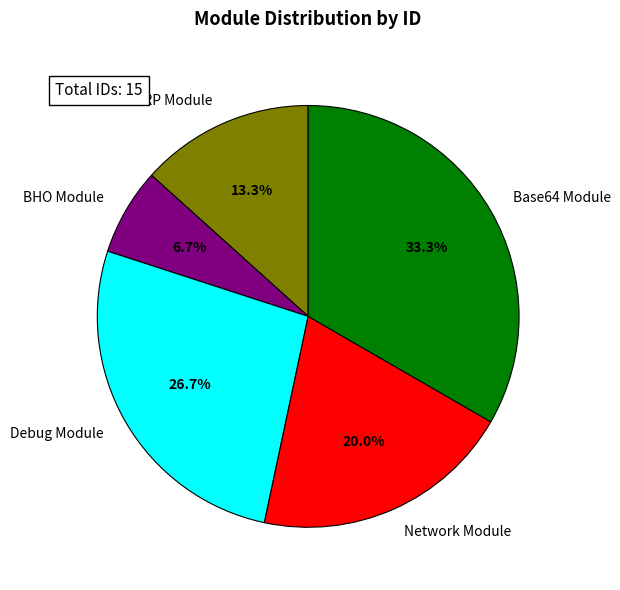

What is the smallest slice in the pie chart?

BHO Module